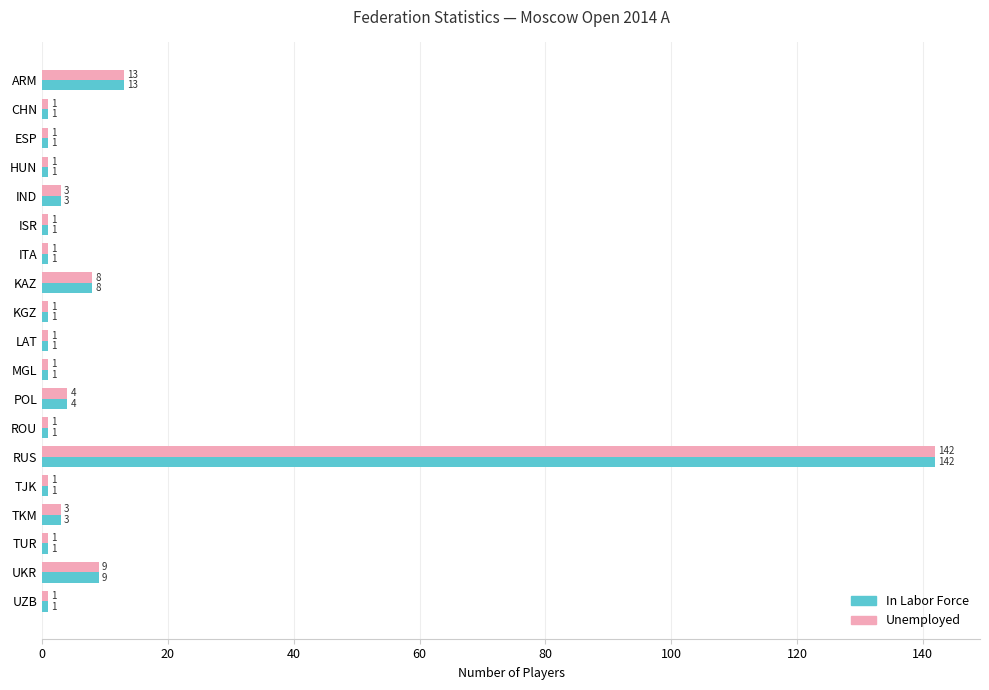

What are all the series names shown in the legend?

In Labor Force, Unemployed